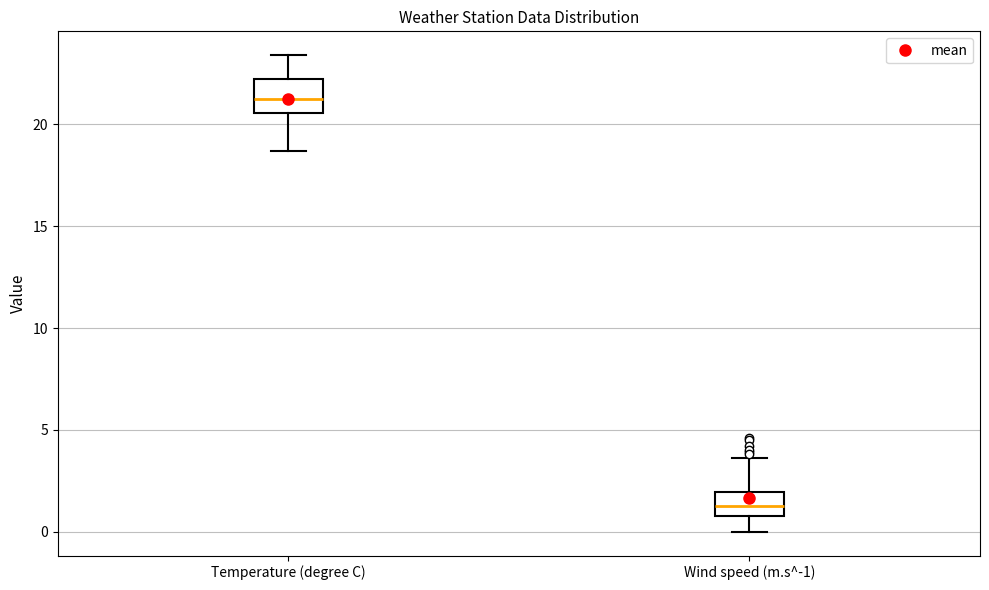

Where does the median line of the box for Temperature (degree C) sit on the y-axis? The values are not printed on the chart, so give them approximately, as read against the axis.

21.5